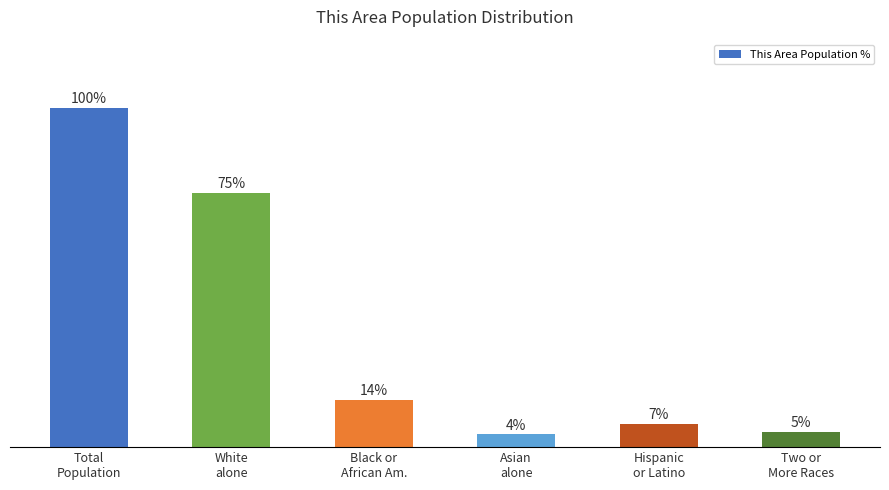

Does the chart contain any negative values?

No